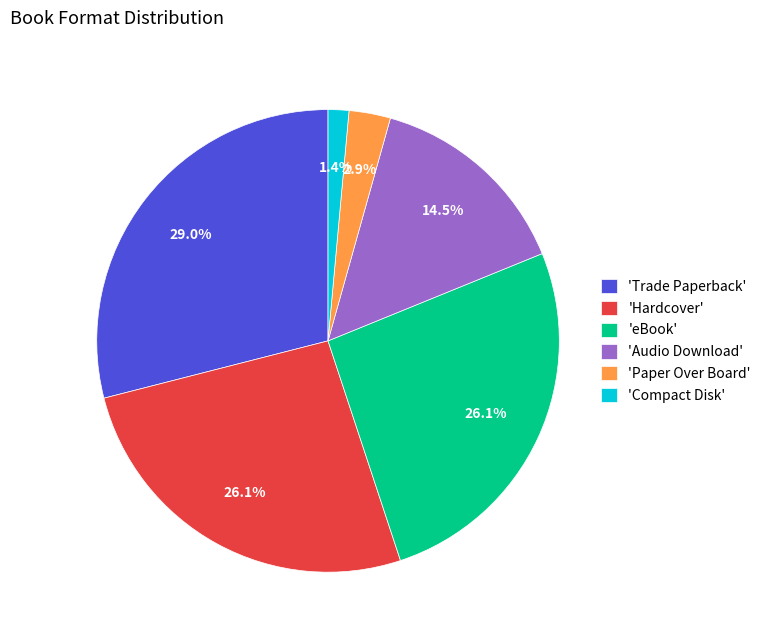

To the nearest percent, what is the difference between the largest and smallest slice percentages?

28%